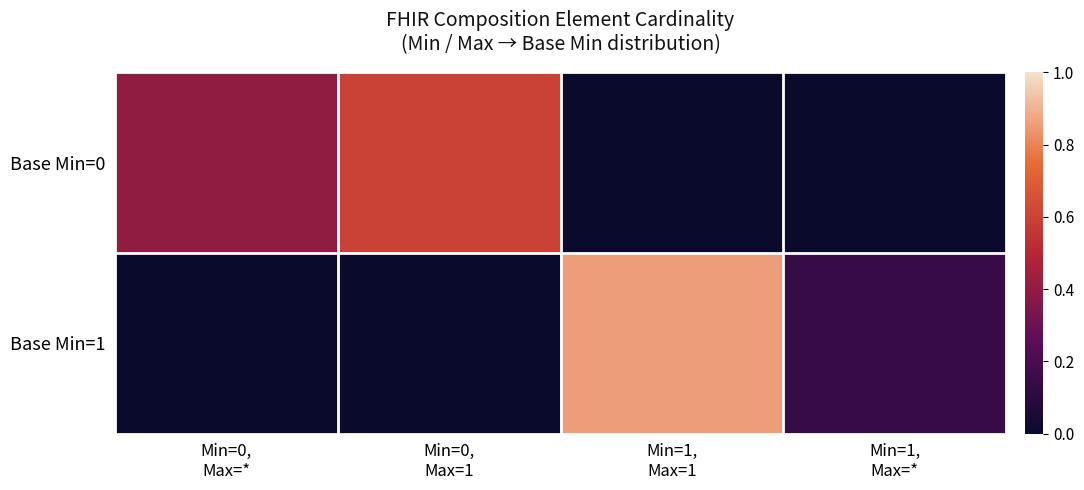

At how many categories does at least one series exceed 0?

4